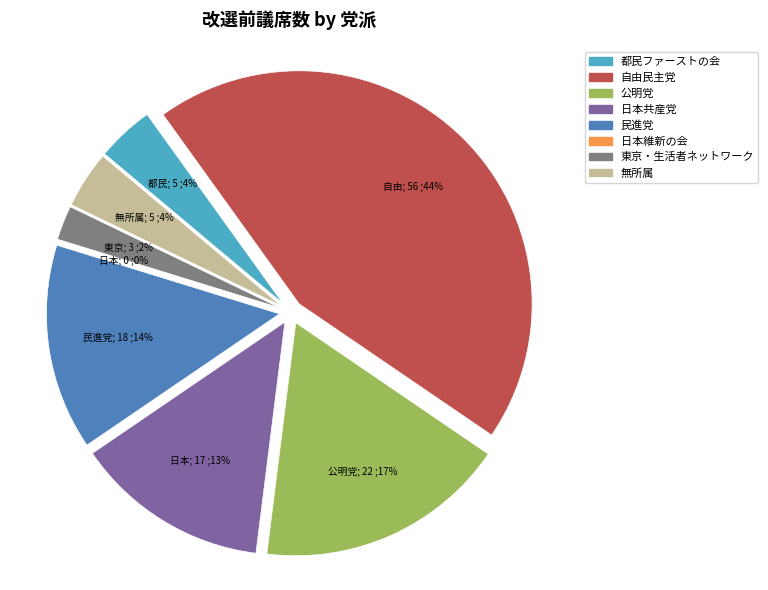

To the nearest percent, what is the difference between the 日本共産党 and 都民ファーストの会 slice percentages?

10%